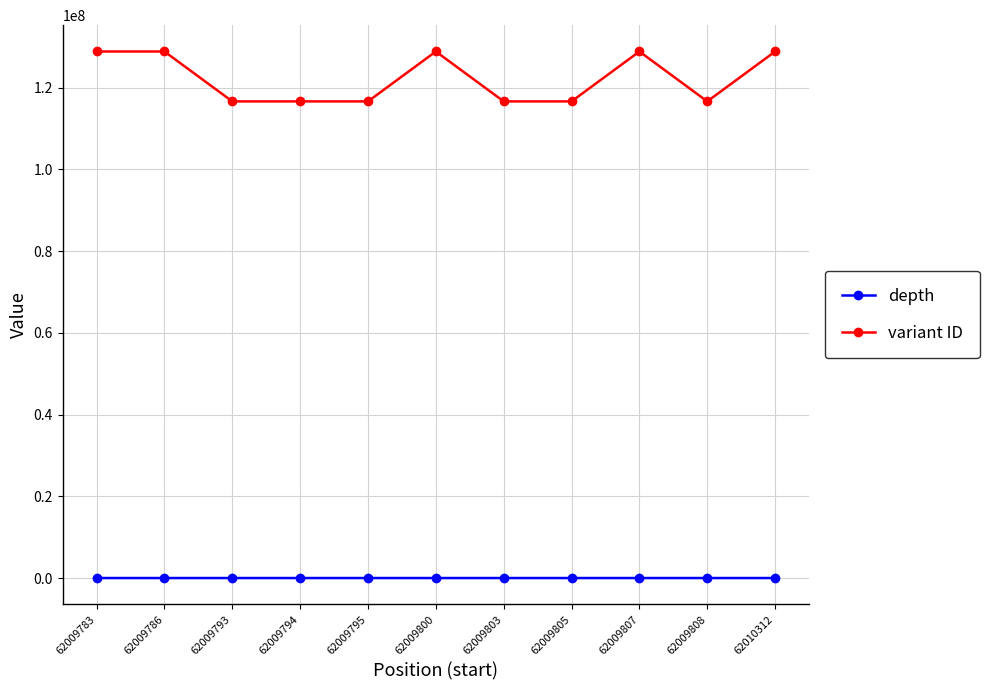

Which series has the largest range (max minus min)?

variant ID